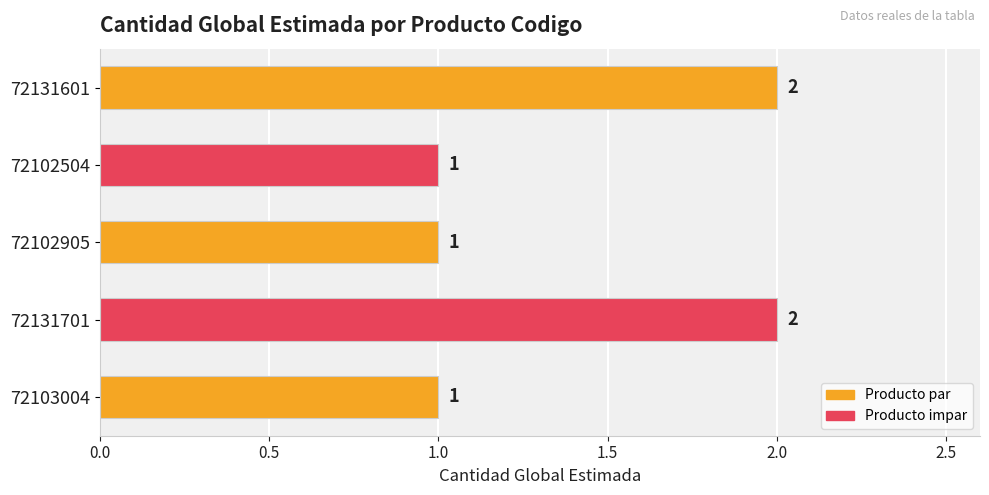

What is the sum of the values at 72103004 and 72131701?

3